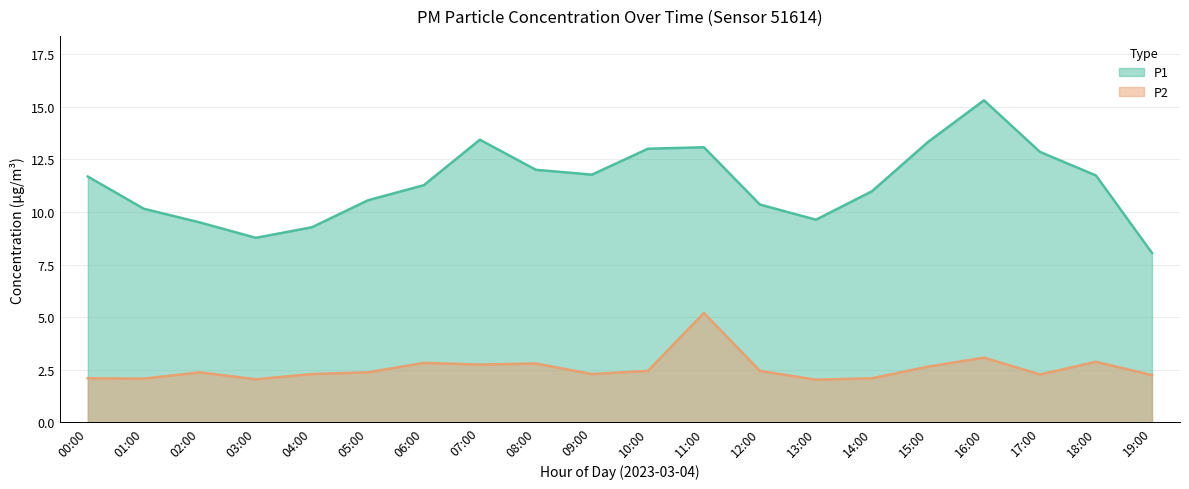

Where is the first local minimum for P1?

03:00